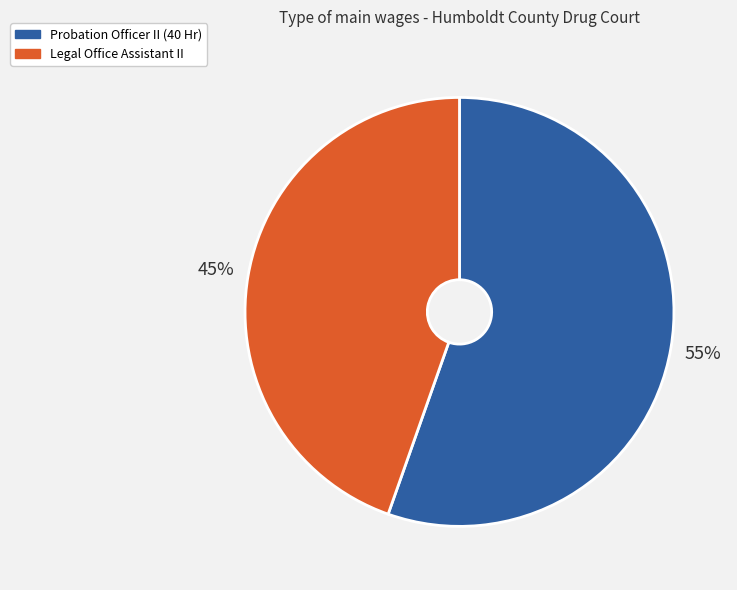

Rank the categories by value from highest to lowest.

Probation Officer II (40 Hr), Legal Office Assistant II